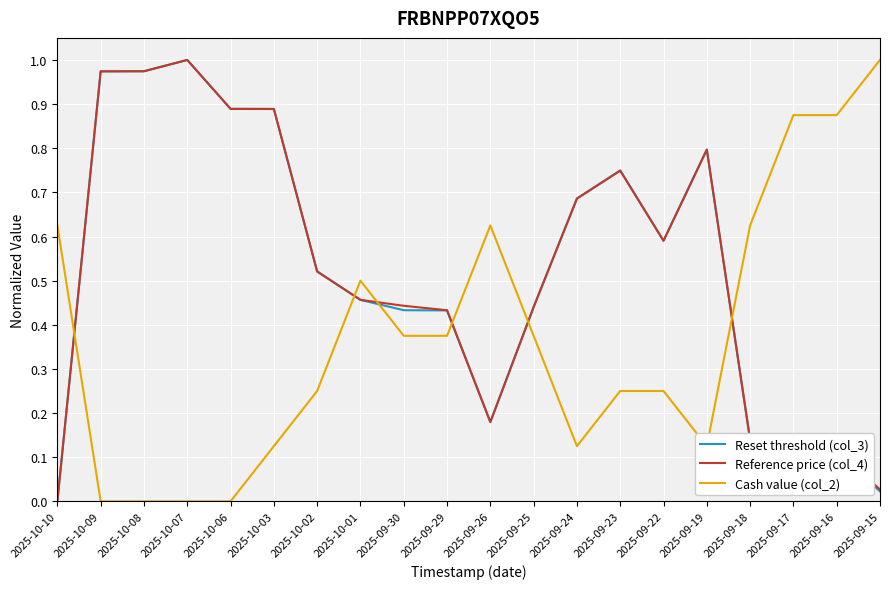

Which series ends up on top after the final intersection of Cash value (col_2) and Reference price (col_4)?

Cash value (col_2)